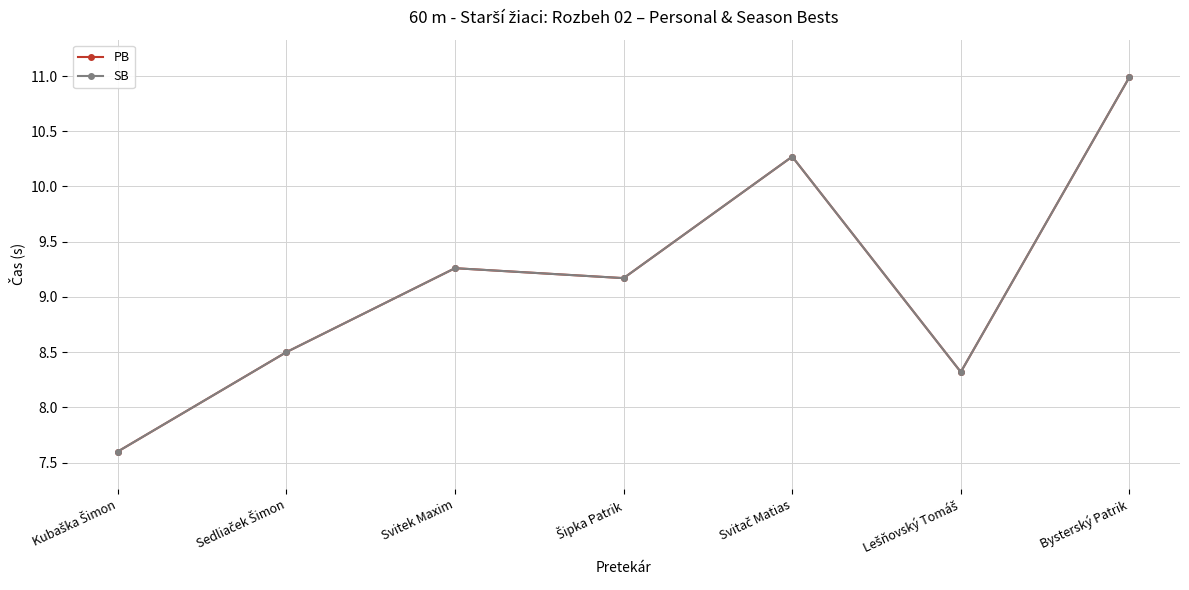

What is the difference between the PB values at Svitač Matias and Lešňovský Tomáš?

1.9